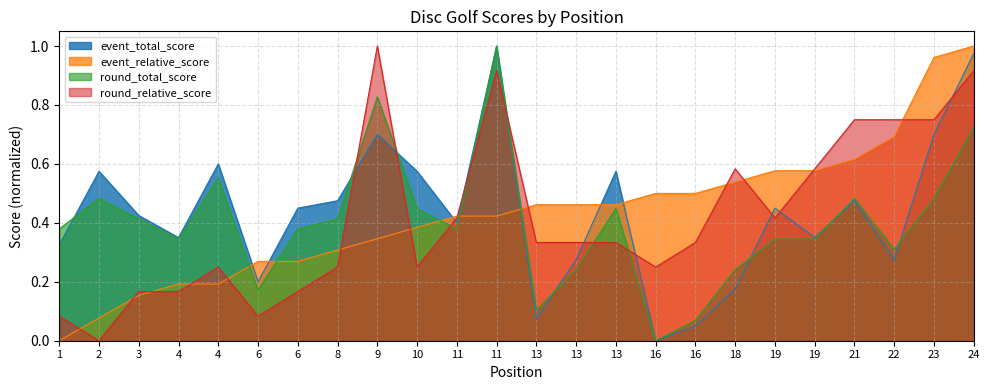

What are all the series names shown in the legend?

event_total_score, event_relative_score, round_total_score, round_relative_score